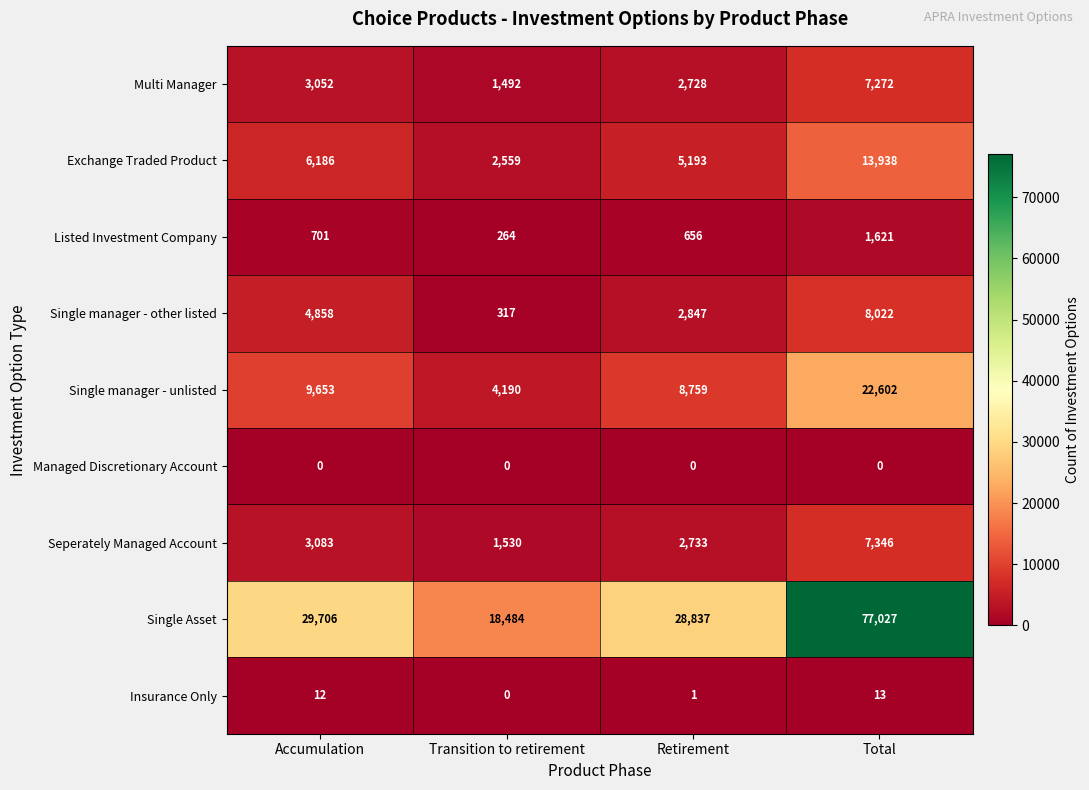

At which label is Multi Manager closest to 4382?

Accumulation